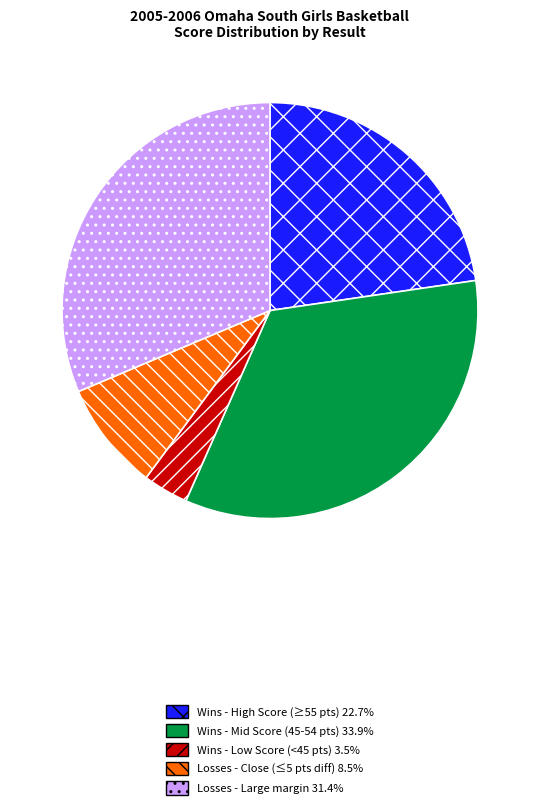

Do Wins - High Score (≥55 pts) 22.7% and Wins - Low Score (<45 pts) 3.5% together represent more than half of the pie?

No